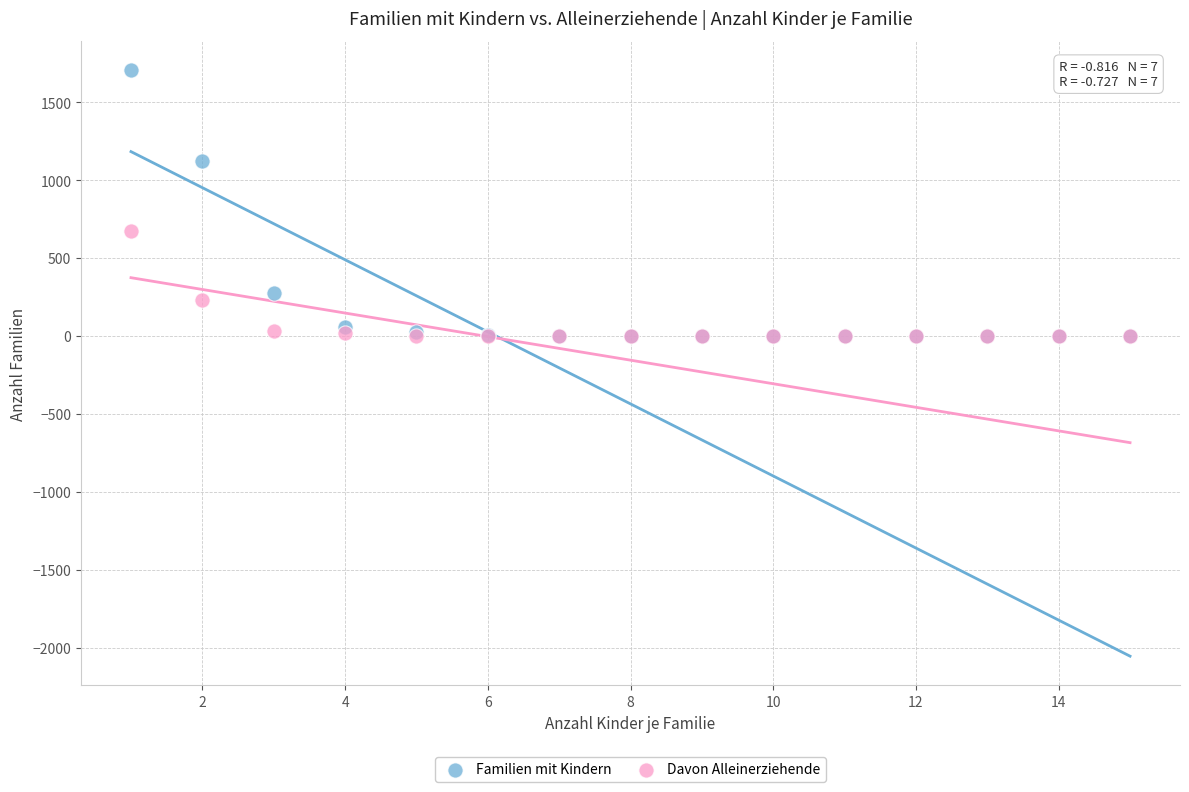

Which series reaches the maximum Y coordinate?

Familien mit Kindern